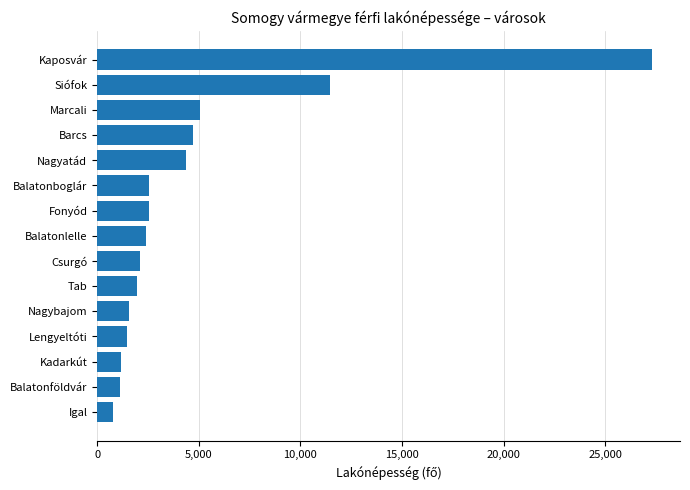

Where is the data nearest to the value 14030?

Siófok